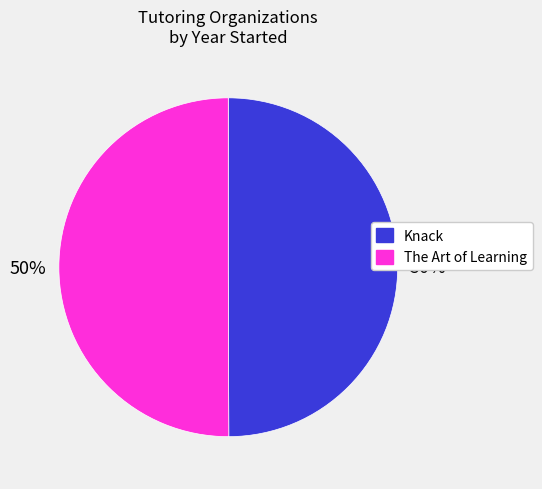

To the nearest percent, what is the combined percentage of Knack and The Art of Learning?

100%